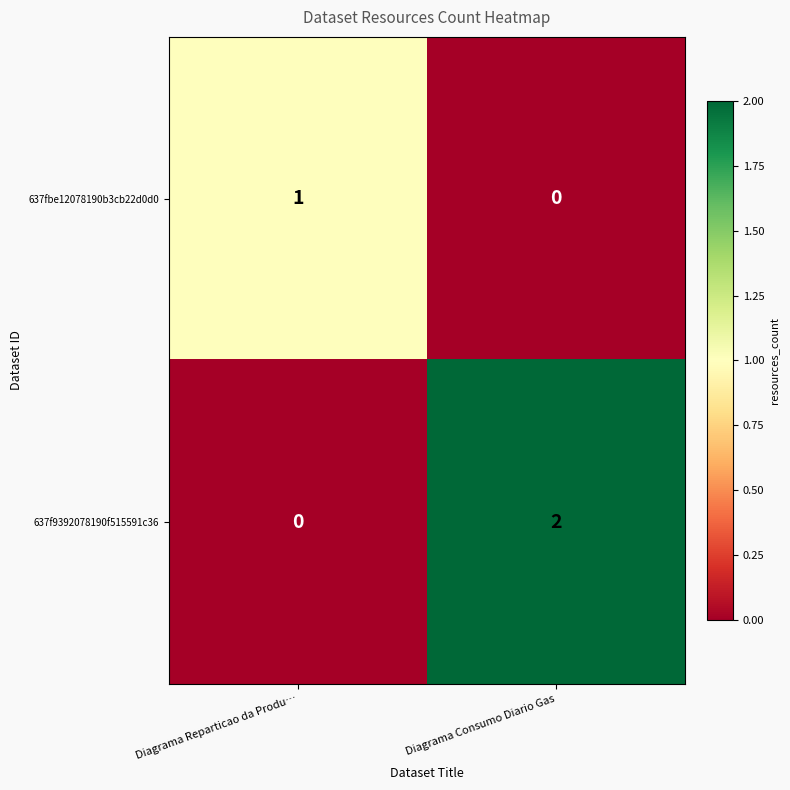

Which series has the widest spread of values?

637f9392078190f515591c36